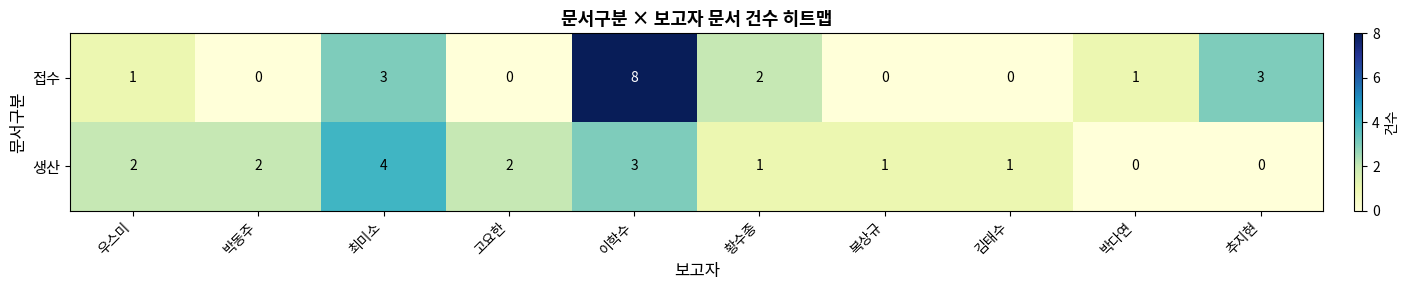

Between 박동주 and 박다연, which series saw the biggest shift?

생산